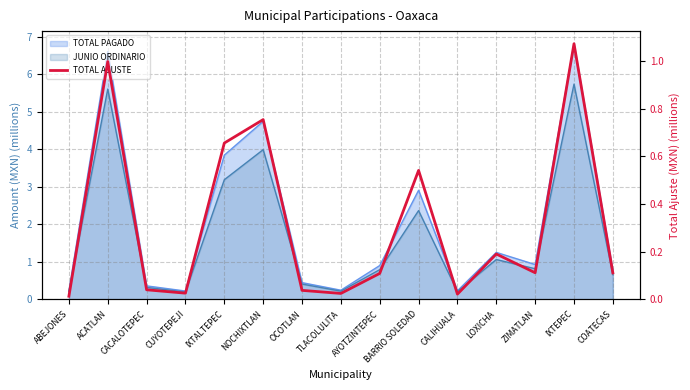

Where is the first local maximum?

ACATLAN